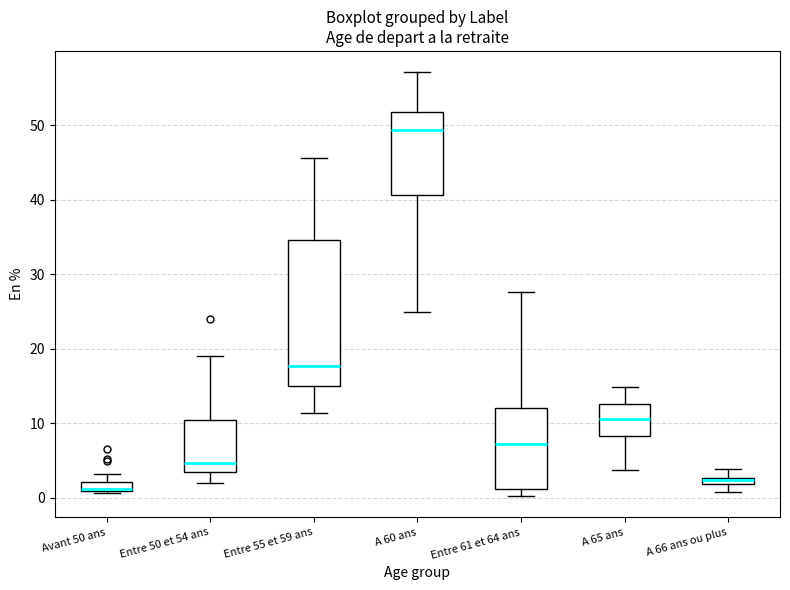

Where does the upper whisker of the box for A 65 ans end on the y-axis? The values are not printed on the chart, so give them approximately, as read against the axis.

15